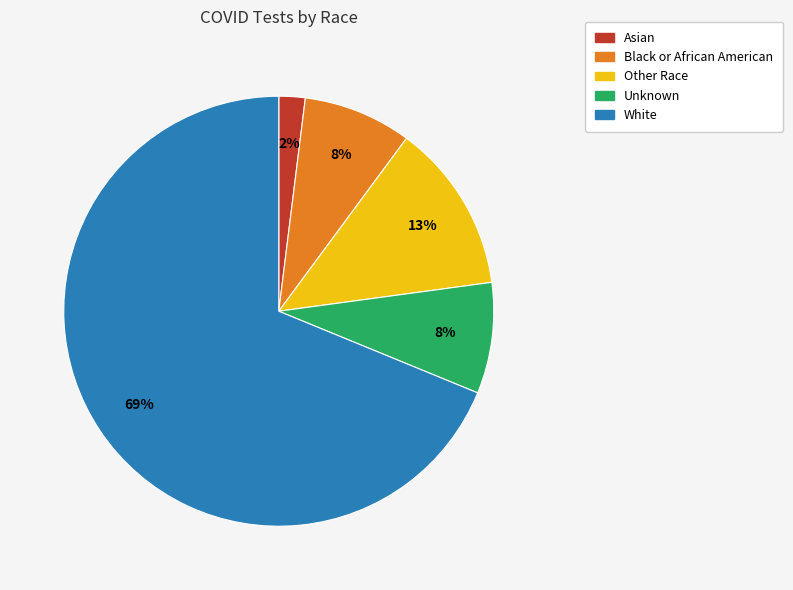

How many slices are in this pie chart?

5